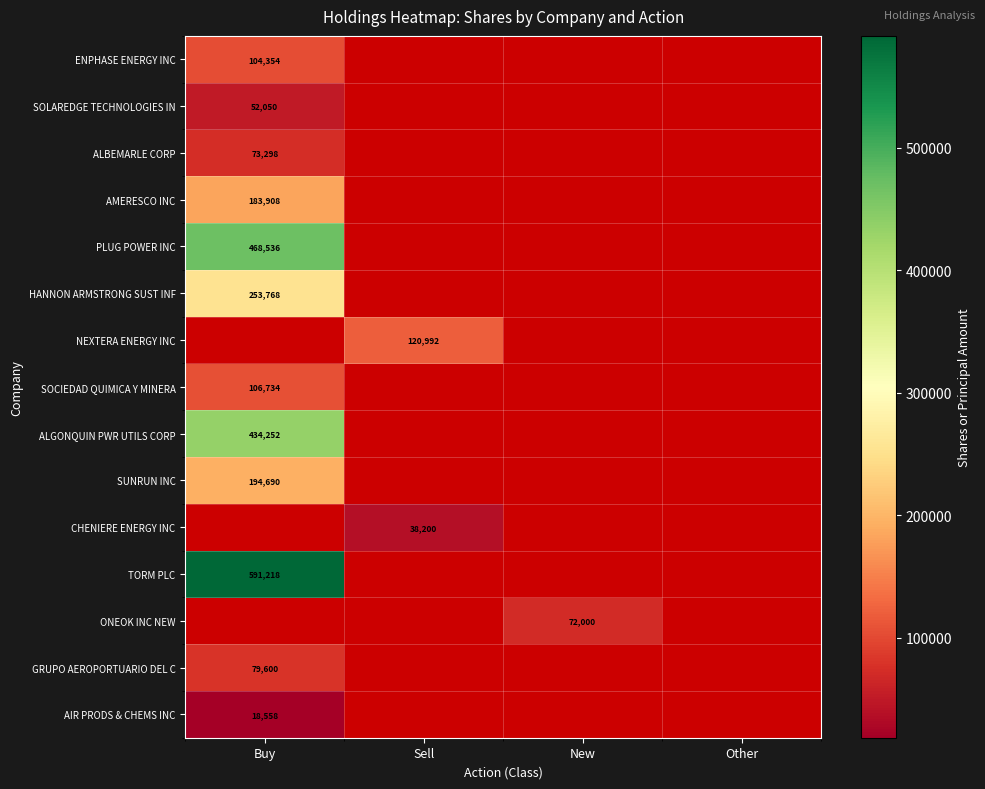

The AMERESCO INC series shows 50159 at Buy. True or false?

False